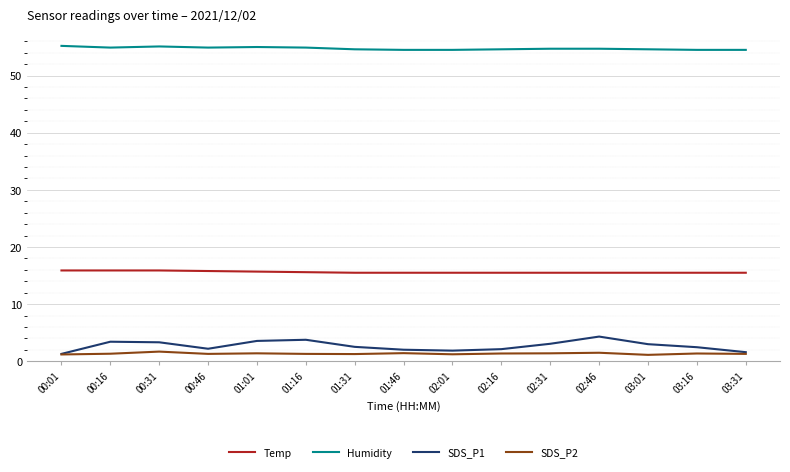

Is it true that Temp equals 8.8 at 02:46?

False